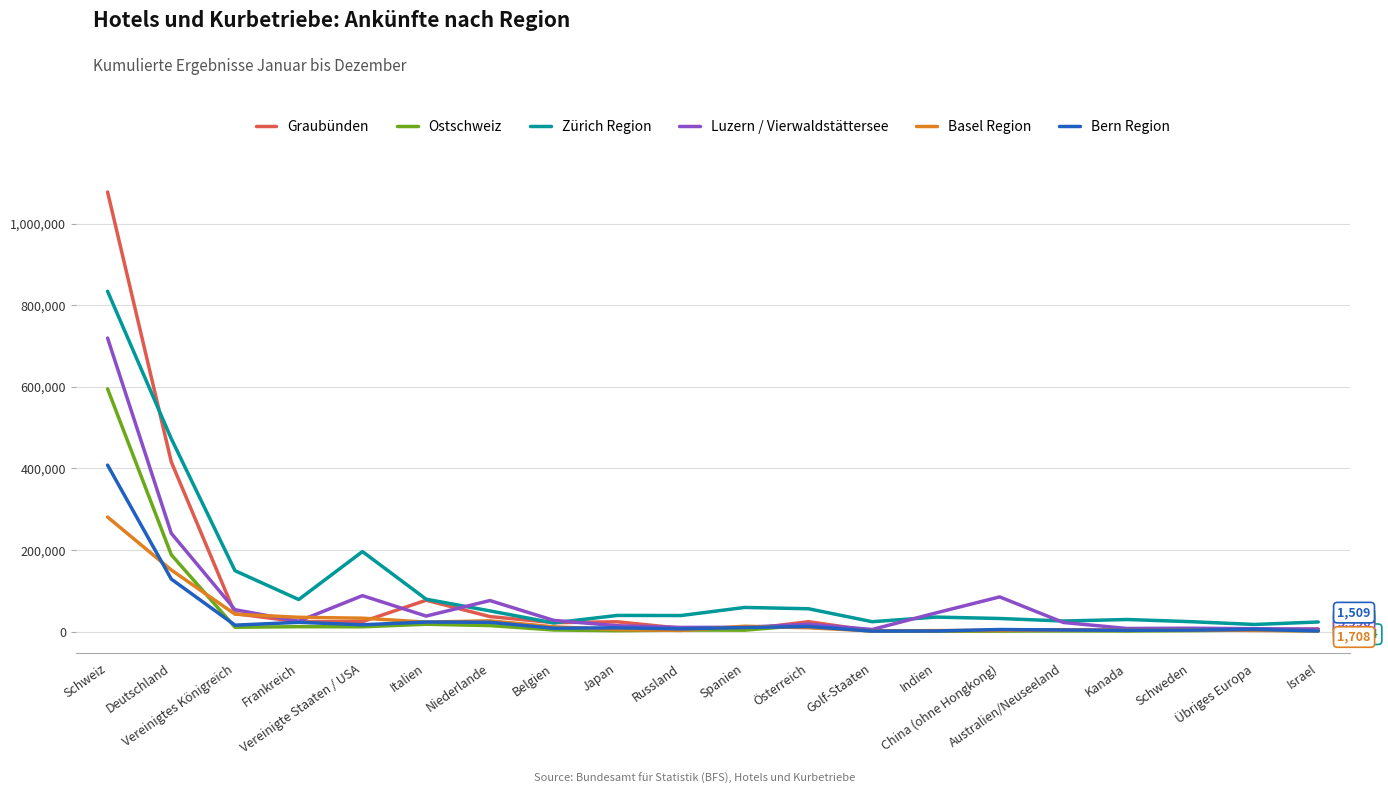

Which series has the widest spread of values?

Graubünden